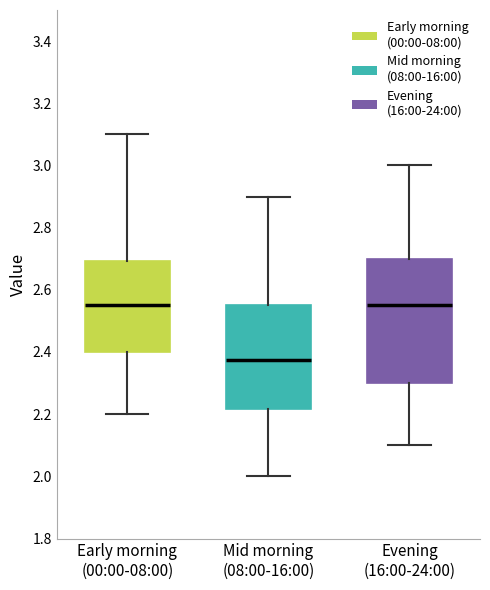

Where does the upper whisker of the box for Evening (16:00-24:00) end on the y-axis? The values are not printed on the chart, so give them approximately, as read against the axis.

3.00